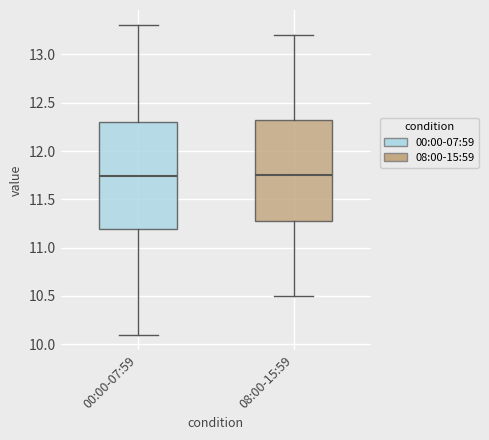

Reading left to right, read every box against the y-axis: the position of its median line, the range the box covers, and the ends of its whiskers. The values are not printed on the chart, so give them approximately, as read against the axis.

00:00-07:59: median 11.75, box 11.20 to 12.30, whiskers 10.10 to 13.30
08:00-15:59: median 11.75, box 11.30 to 12.35, whiskers 10.50 to 13.20